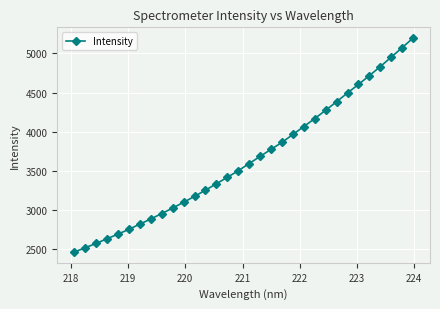

What is the minimum value shown in the chart?

2460.8